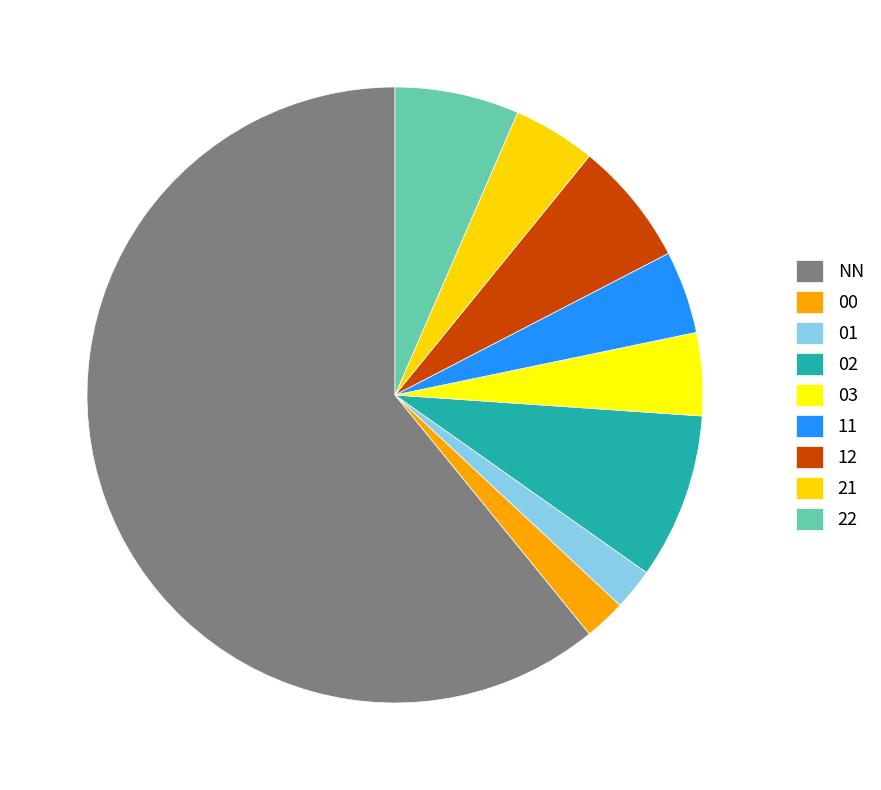

Which category has the biggest portion of the pie?

NN